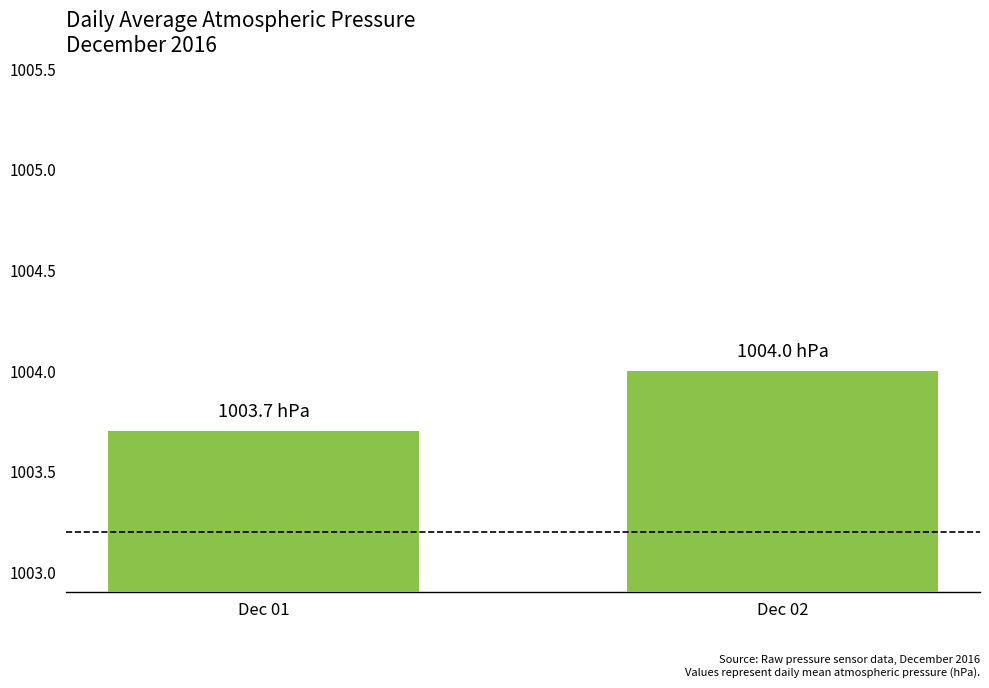

List the labels in order of value, smallest first.

Dec 01, Dec 02